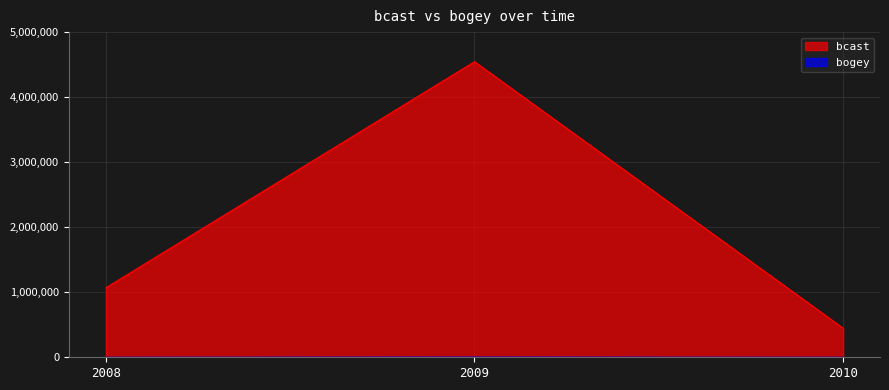

What is the difference between the maximum and second lowest values in the bogey series?

2184